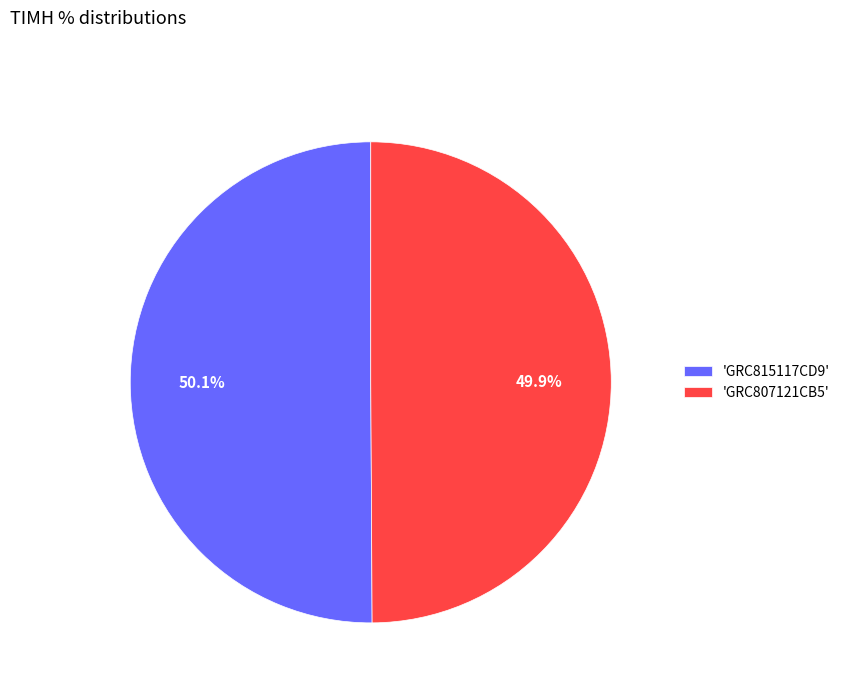

Do 'GRC815117CD9' and 'GRC807121CB5' together represent more than half of the pie?

Yes